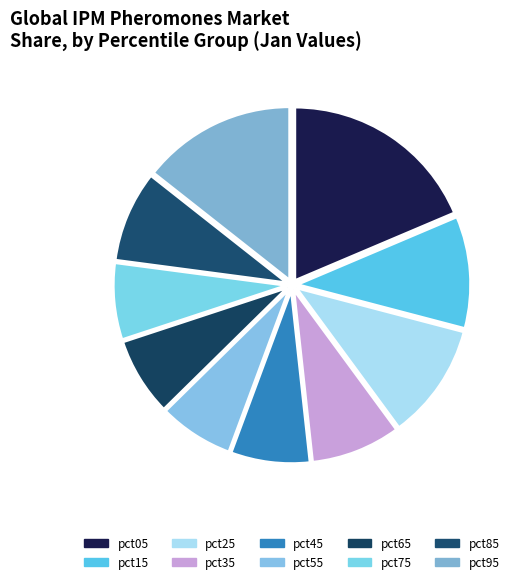

The pct15 slice represents 10% of the pie. True or false?

True